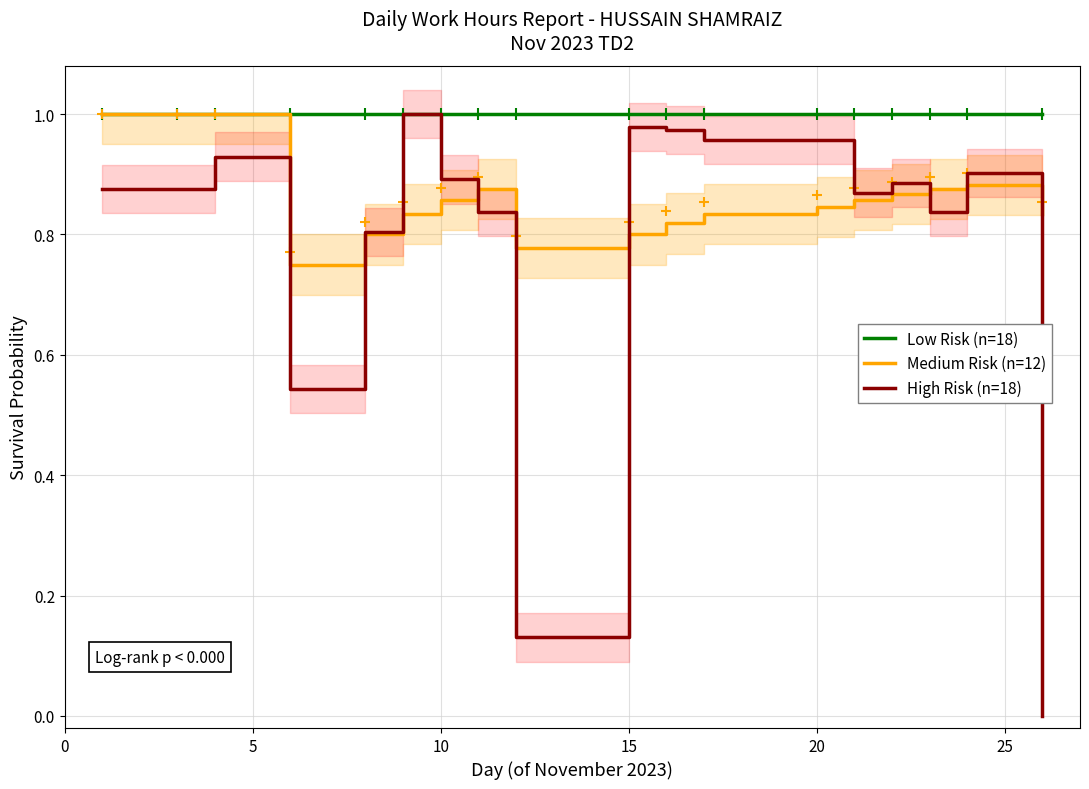

At how many categories does at least one series exceed 0?

18